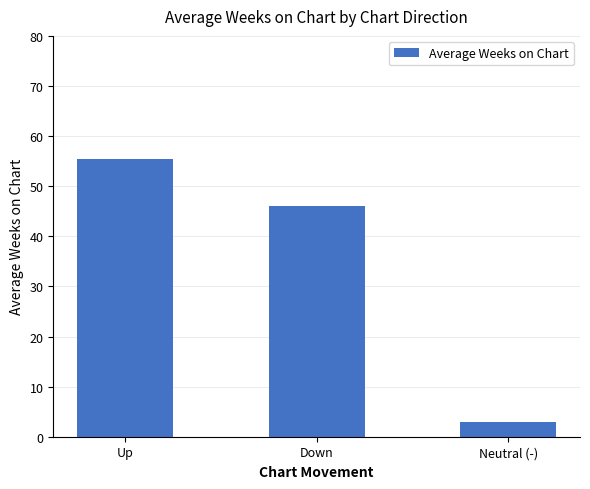

What is the value of the 3rd bar from the left?

3.0